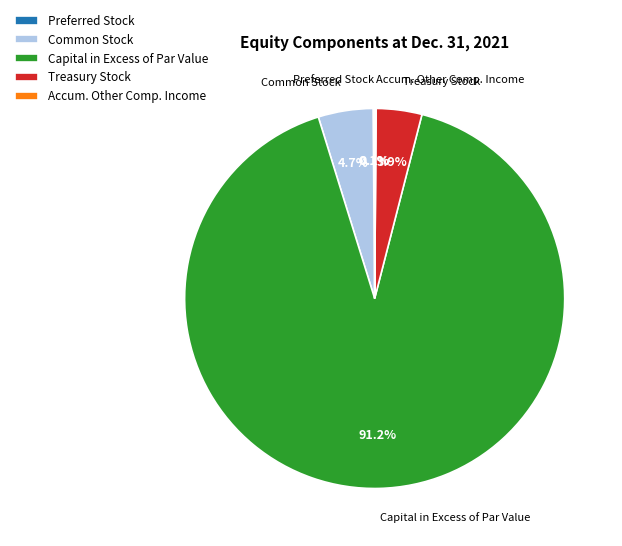

Which has a higher value, Common Stock or Capital in Excess of Par Value?

Capital in Excess of Par Value